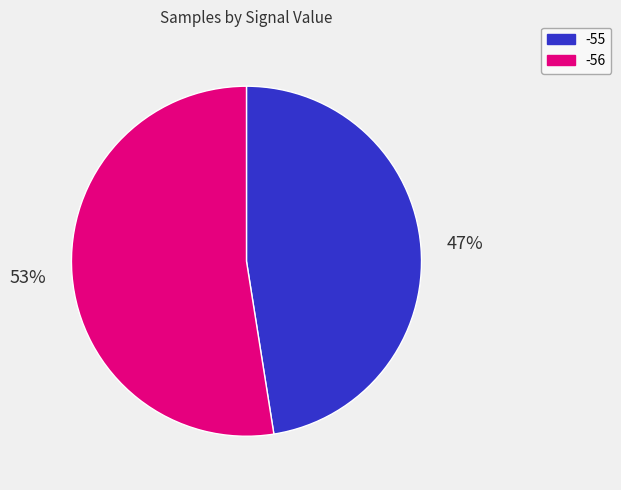

Does any single category account for the majority?

Yes